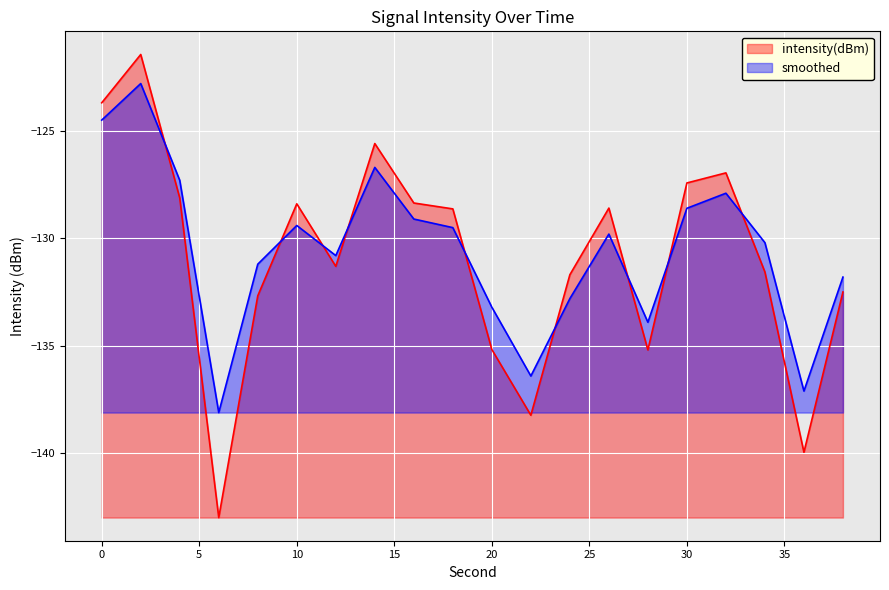

At 18, list the series in order from largest to smallest.

intensity(dBm), smoothed